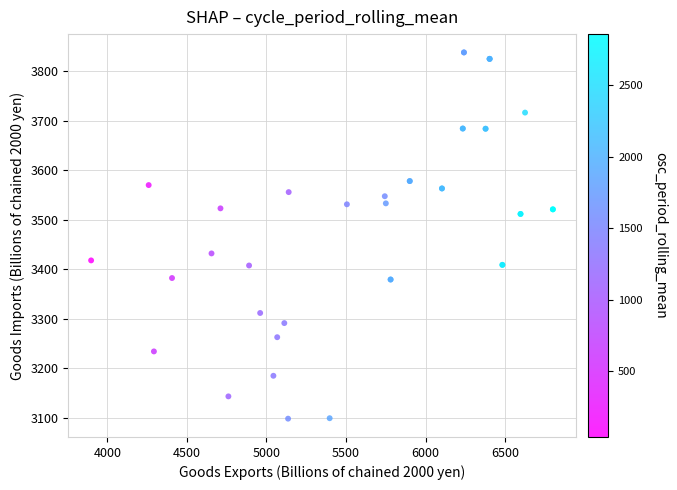

What Y value in the scatter plot is closest to 3467?

3431.8